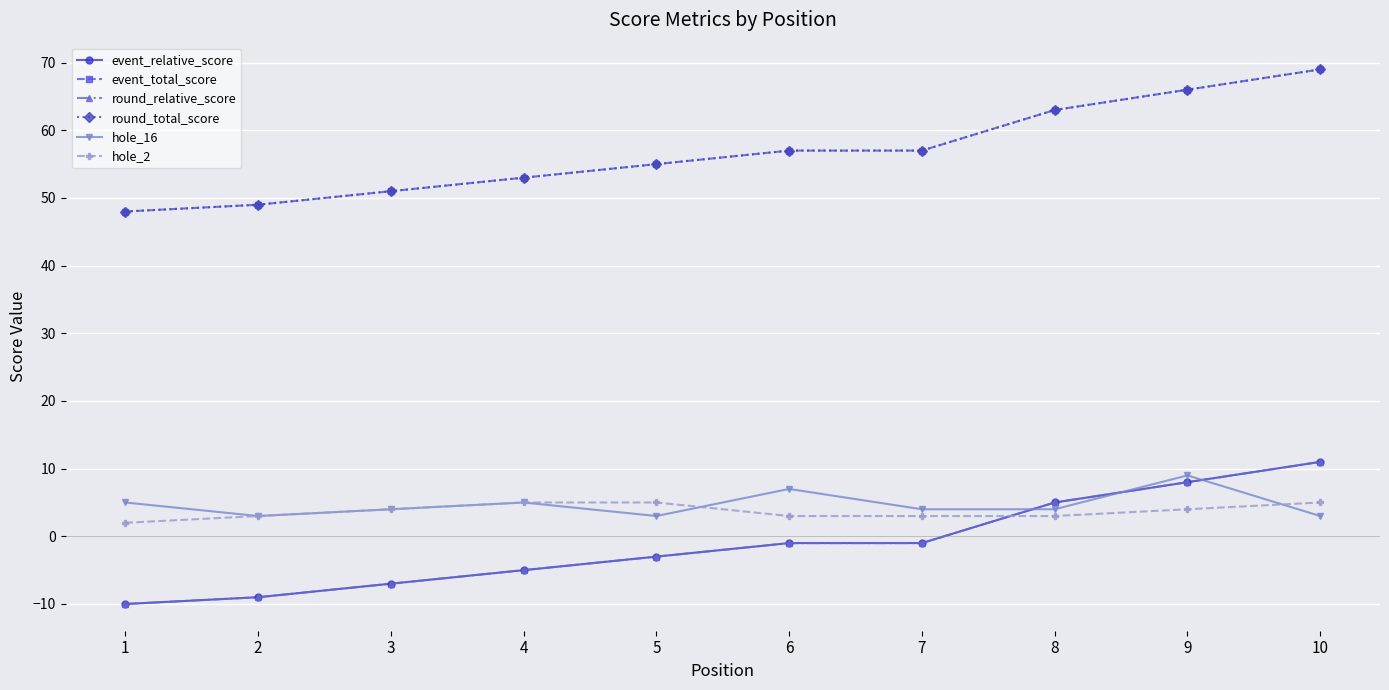

Where does the hole_2 series first go above 4?

4